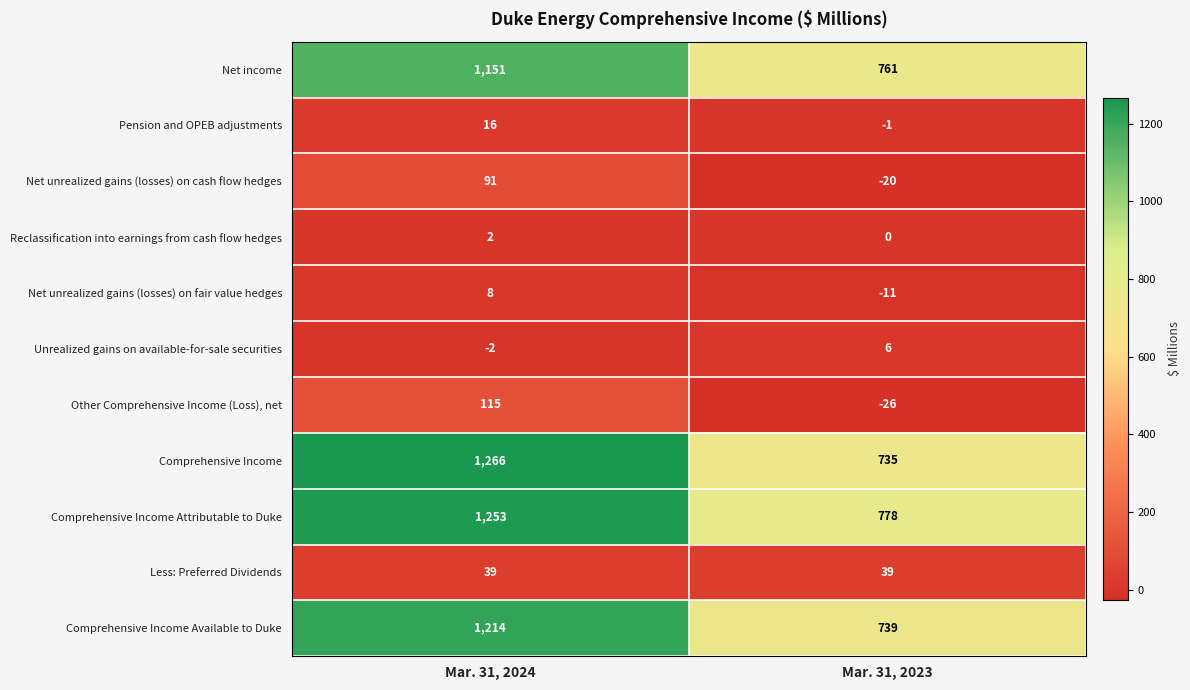

Read the Pension and OPEB adjustments value at Mar. 31, 2024, to the nearest 5.

15